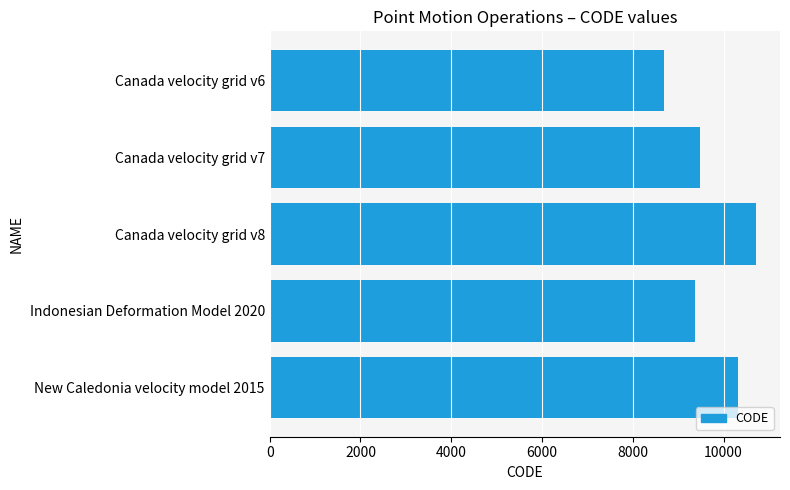

Between Canada velocity grid v8 and Canada velocity grid v6, which is larger?

Canada velocity grid v8